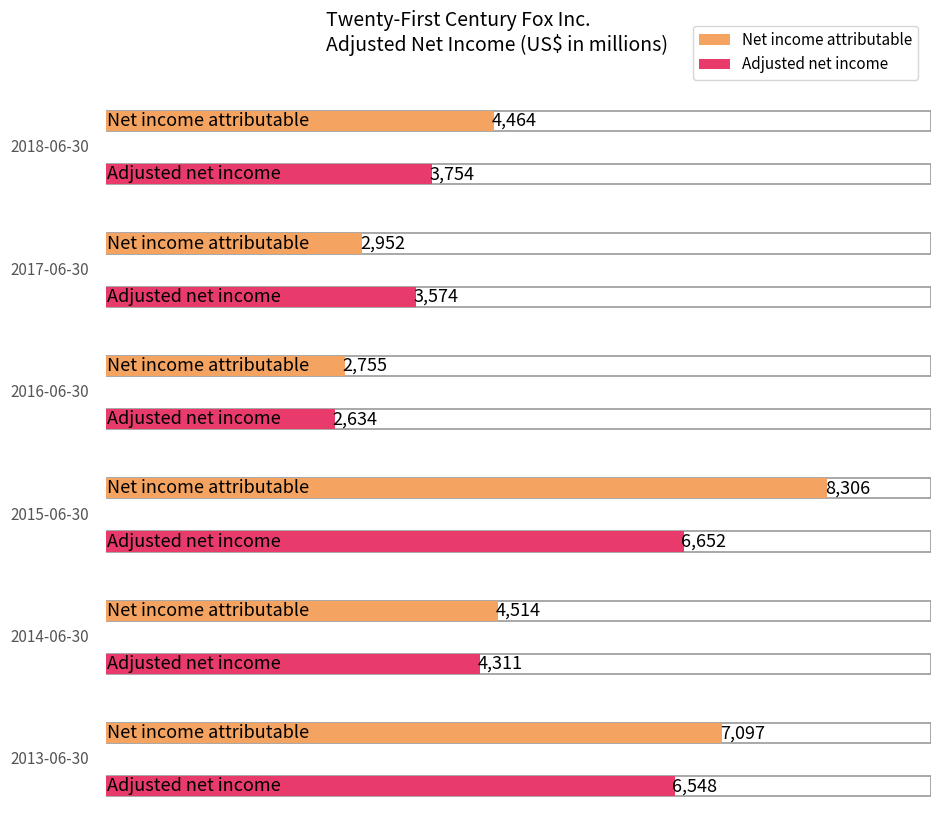

At which label does Net income attributable first exceed 4514?

2015-06-30